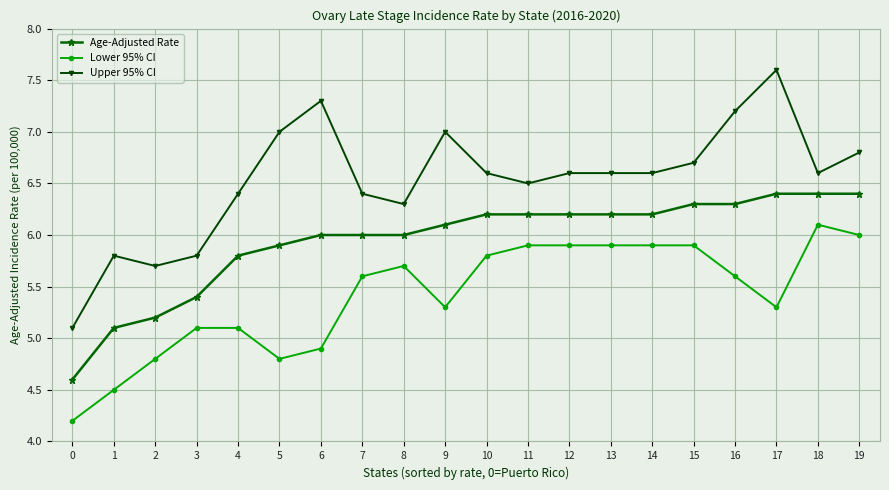

At how many categories does at least one series exceed 5?

20